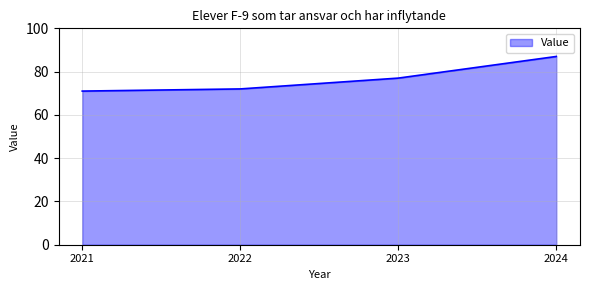

What is the sum of the values at 2022 and 2023?

149